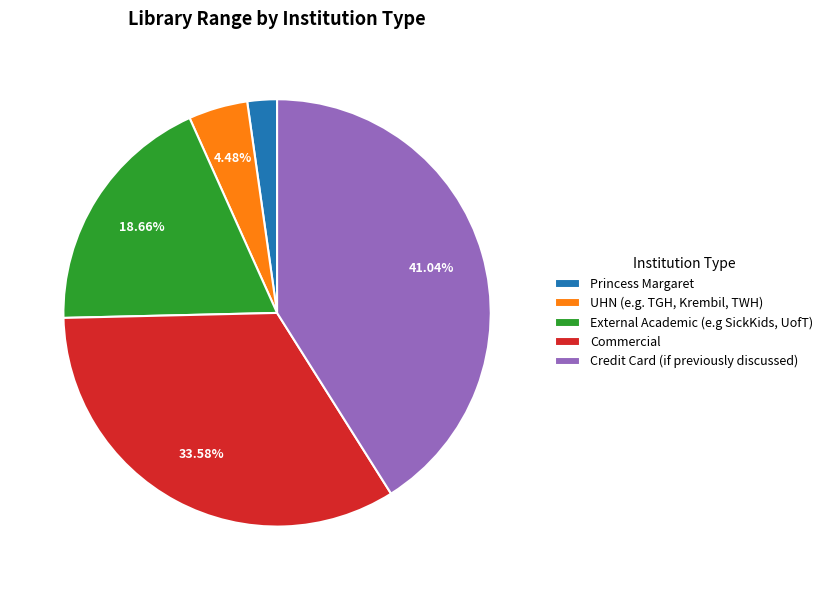

What percentage is the Commercial slice, to the nearest percent?

34%